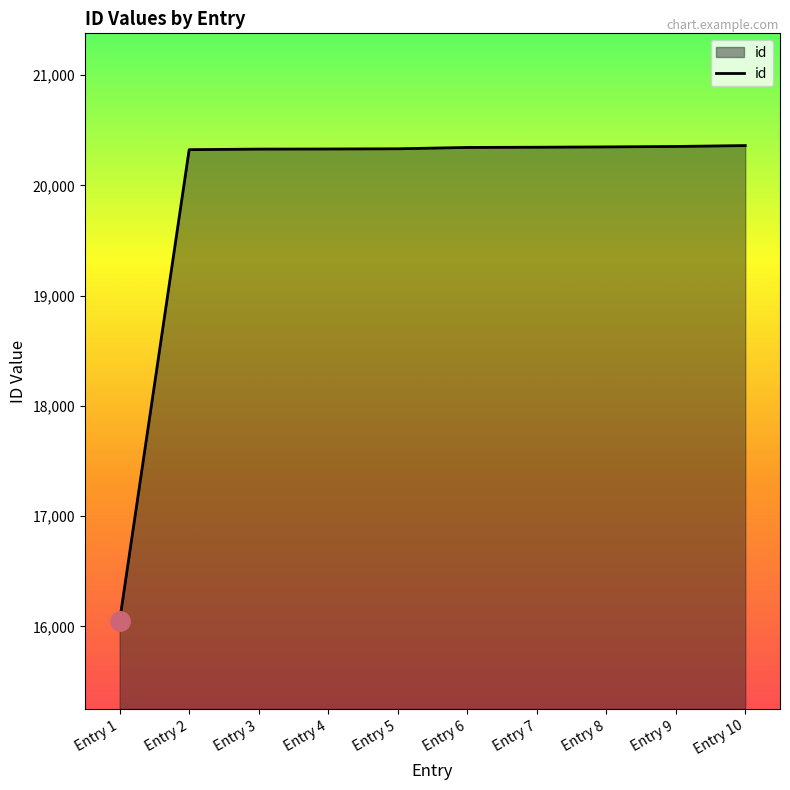

What is the smallest value displayed?

16054